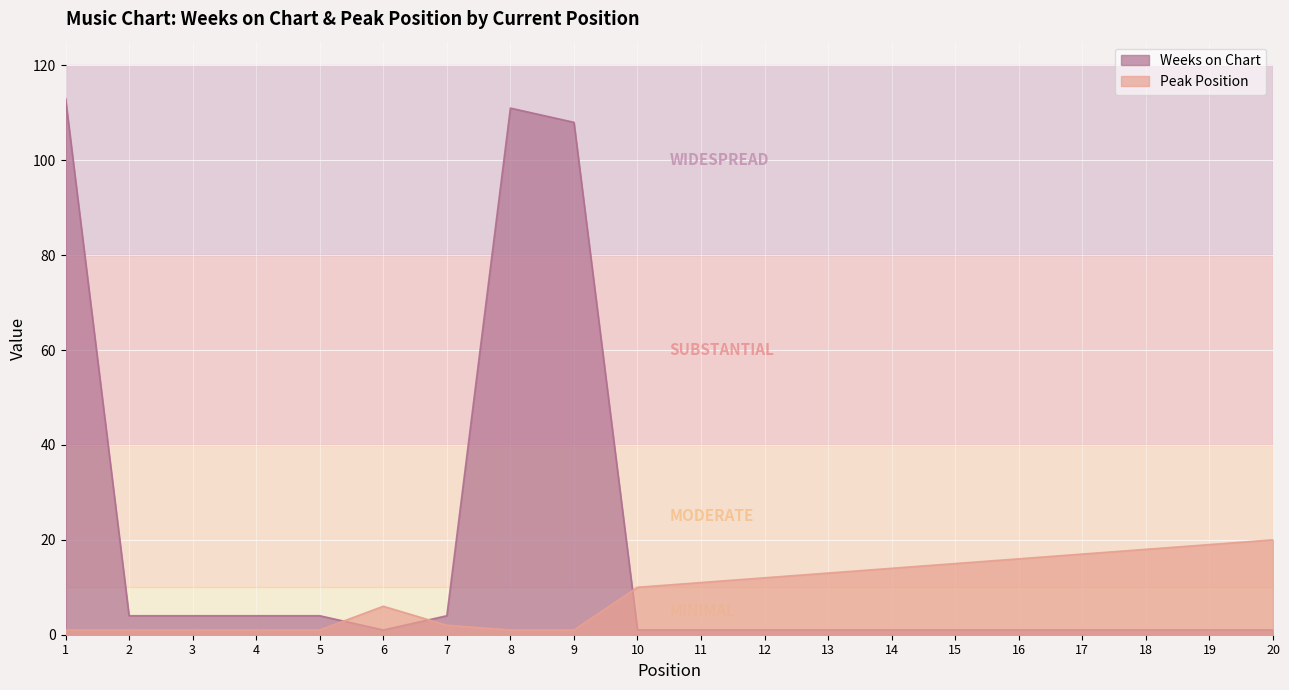

Which series has the largest range (max minus min)?

Weeks on Chart